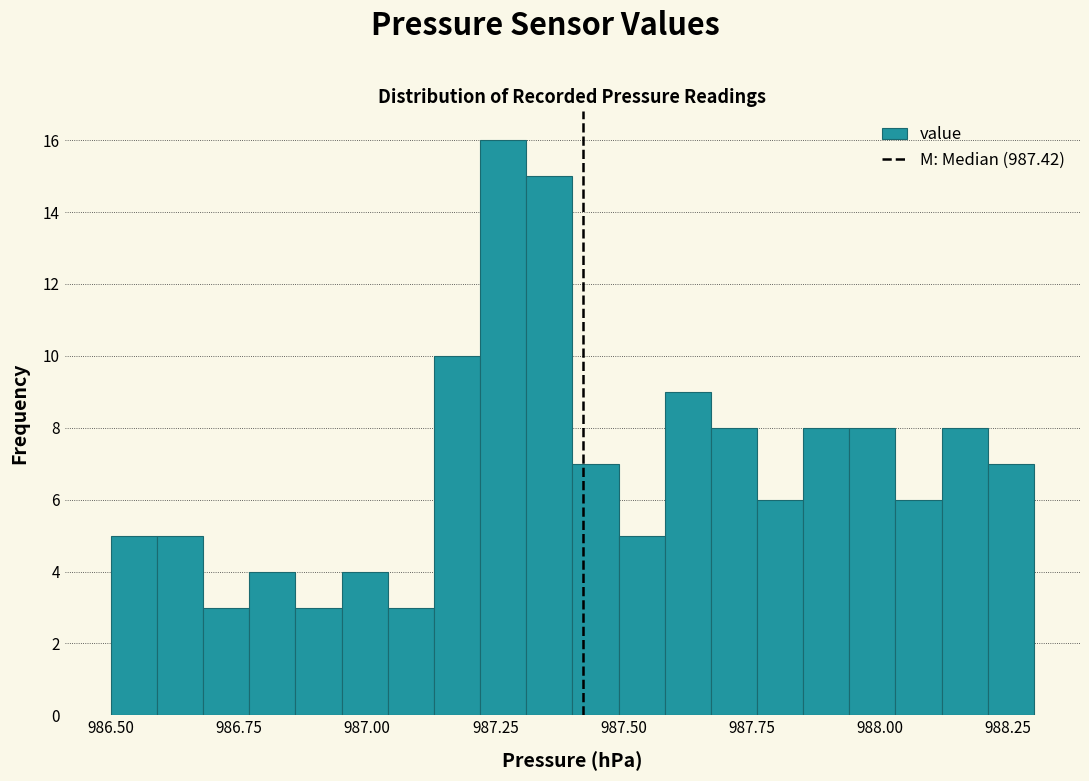

Read against the x-axis, roughly where is the centre of the tallest bar?

987.25